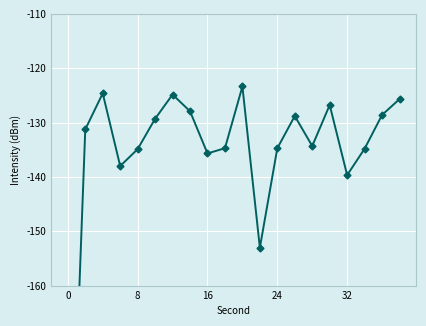

Reading left to right, what are all the values shown in this chart?

-217.2	-131.3	-124.6	-138.0	-134.9	-129.3	-124.8	-127.9	-135.7	-134.7	-123.4	-153.0	-134.7	-128.8	-134.3	-126.8	-139.7	-134.8	-128.6	-125.7